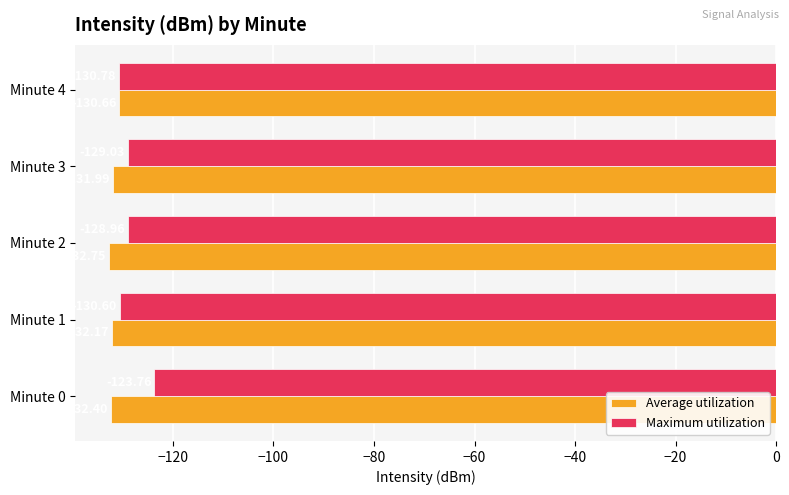

Between Minute 1 and Minute 4, which series saw the biggest shift?

Average utilization